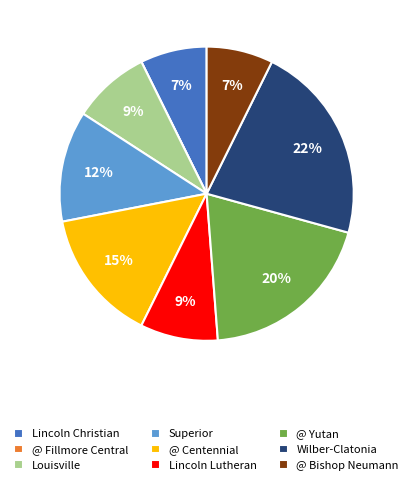

Do @ Bishop Neumann and Louisville together represent more than half of the pie?

No